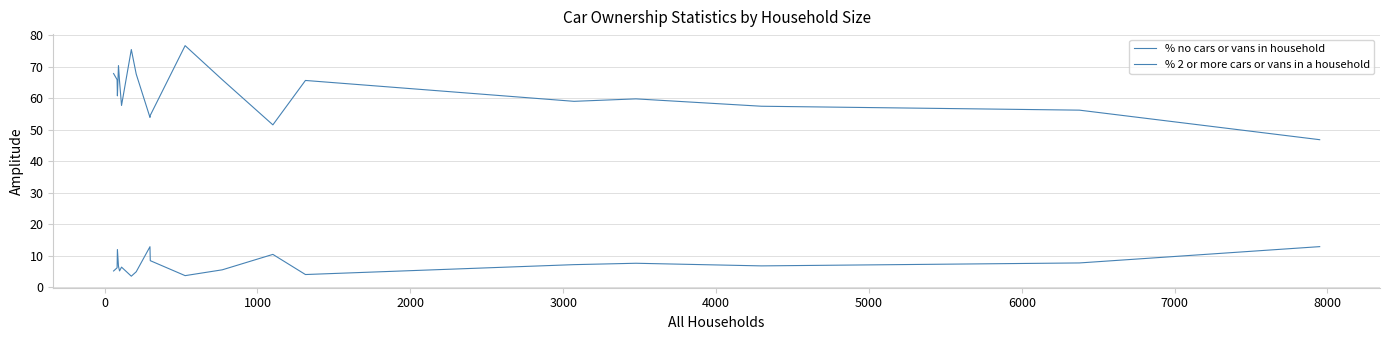

How many lines are shown in the chart?

2